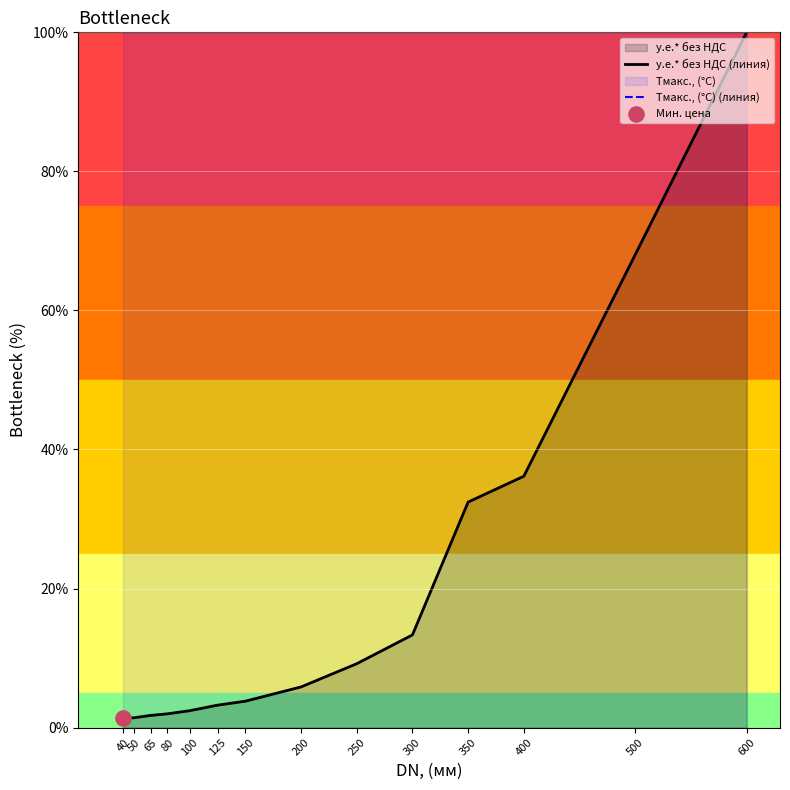

What is the total value across all series at 250?

109.2